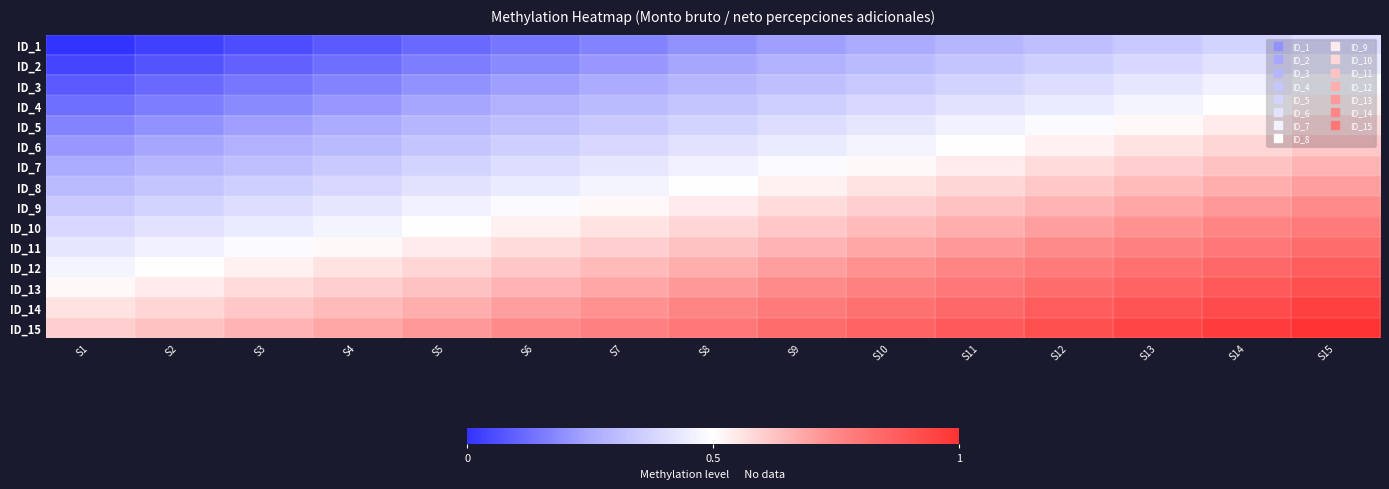

Which label corresponds to the largest value in the chart?

S15